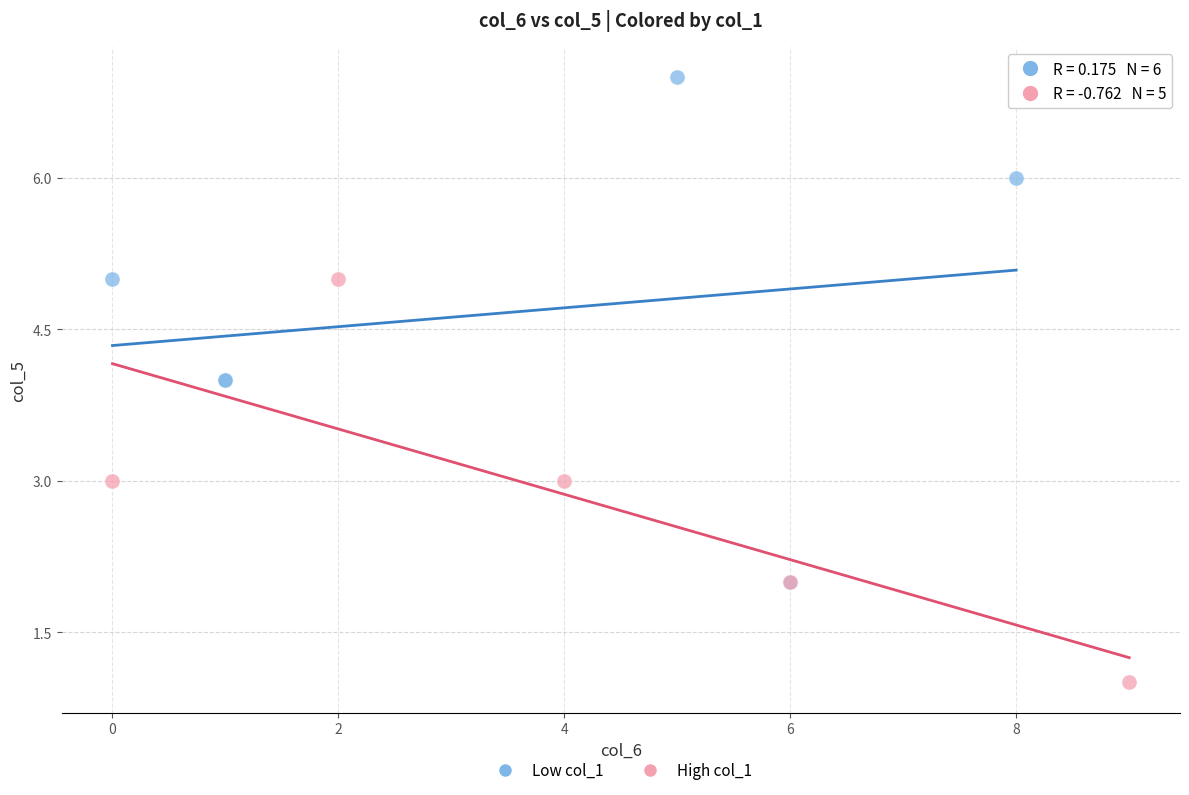

Which series has the largest Y range (max minus min)?

Low col_1